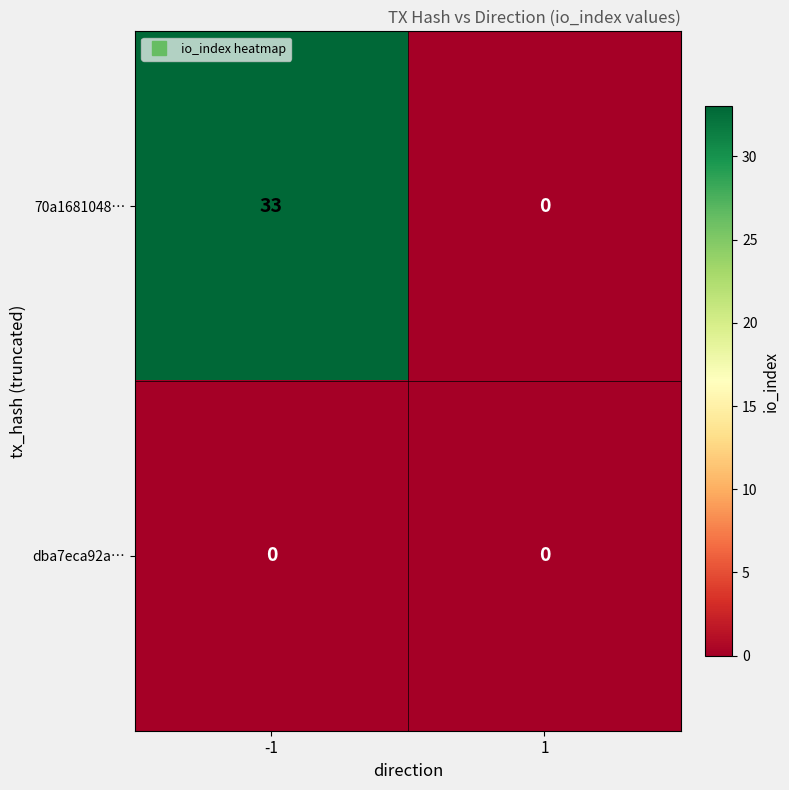

The dba7eca92a… series shows 0 at -1. True or false?

True